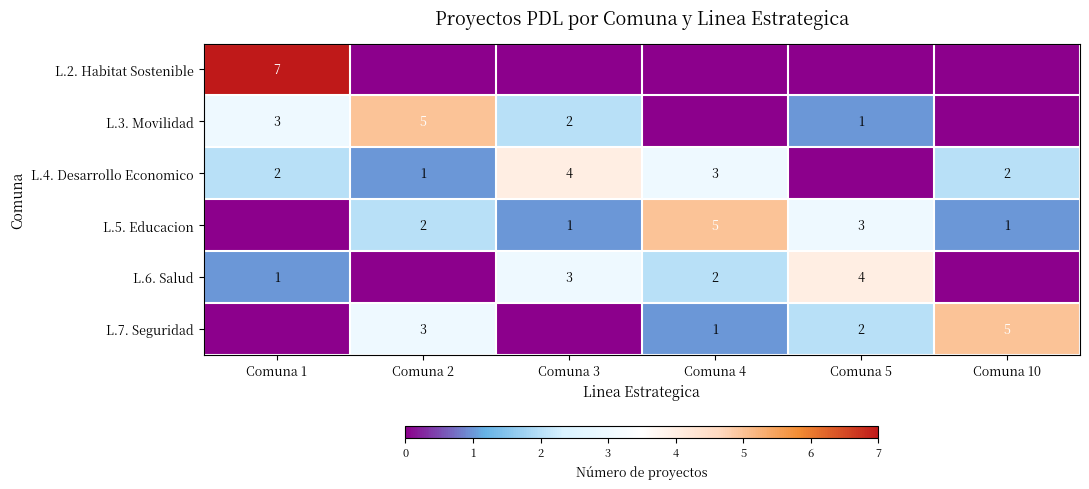

The value of L.5. Educacion at Comuna 3 is 2. True or false?

False